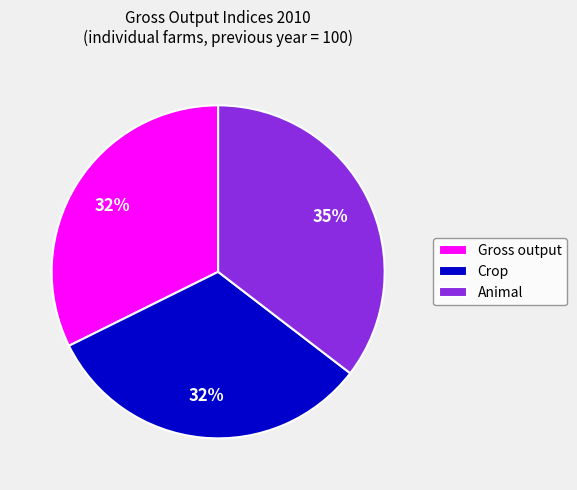

Do Animal and Crop together represent more than half of the pie?

Yes